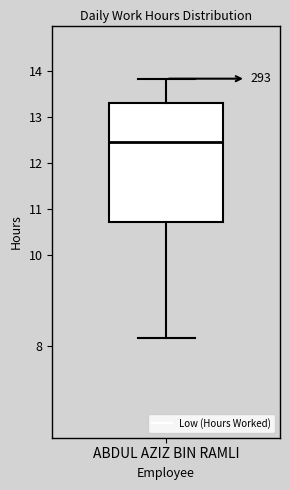

Where does the lower whisker of the box for ABDUL AZIZ BIN RAMLI end on the y-axis? The values are not printed on the chart, so give them approximately, as read against the axis.

8.2